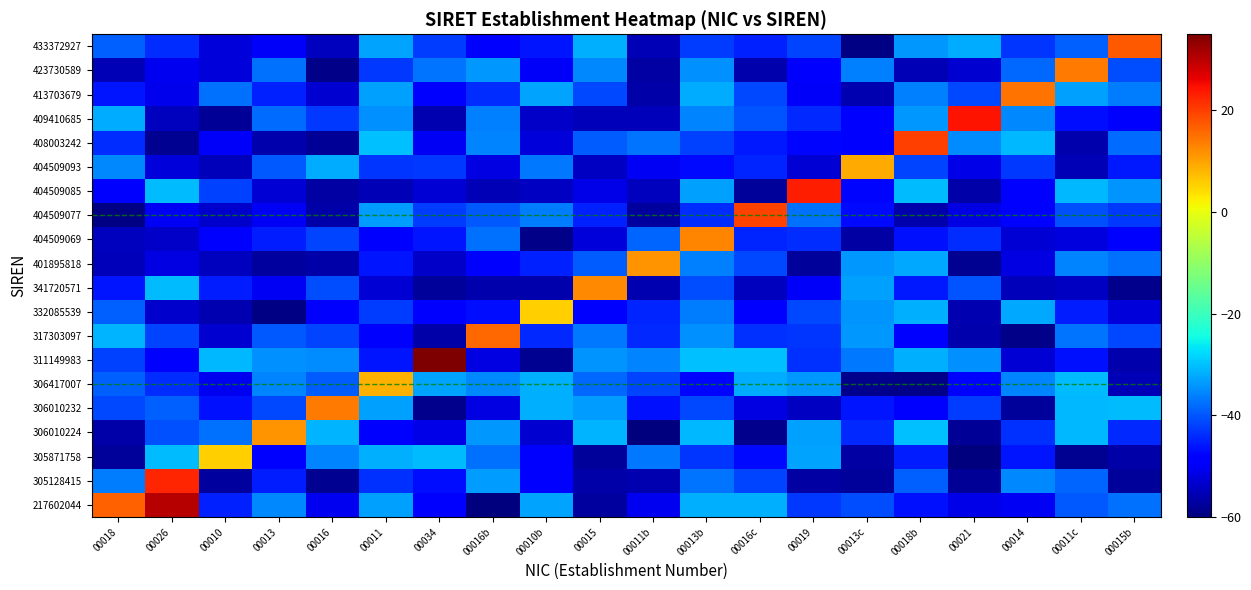

Reading right to left, list all the values displayed in this chart.

217602044: 00015b=-37.4	00011c=-39.8	00014=-50.1	00021=-51.2	00018b=-46.5	00013c=-41.0	00019=-42.8	00016c=-31.5	00013b=-31.5	00011b=-50.4	00015=-57.3	00010b=-32.8	00016b=-59.7	00034=-48.3	00011=-33.1	00016=-50.4	00013=-35.2	00010=-44.8	00026=30.5	00018=16.7
305128415: 00015b=-57.6	00011c=-38.8	00014=-35.3	00021=-57.8	00018b=-39.0	00013c=-57.5	00019=-57.0	00016c=-41.5	00013b=-37.2	00011b=-55.7	00015=-56.5	00010b=-49.5	00016b=-33.4	00034=-46.8	00011=-43.5	00016=-58.3	00013=-45.2	00010=-57.3	00026=22.4	00018=-36.3
305871758: 00015b=-56.4	00011c=-58.3	00014=-45.9	00021=-59.7	00018b=-45.2	00013c=-56.7	00019=-32.8	00016c=-47.3	00013b=-43.2	00011b=-36.7	00015=-57.5	00010b=-48.7	00016b=-37.4	00034=-30.4	00011=-31.6	00016=-35.6	00013=-48.9	00010=5.3	00026=-30.4	00018=-57.5
306010224: 00015b=-44.3	00011c=-30.9	00014=-43.4	00021=-57.8	00018b=-30.2	00013c=-44.2	00019=-33.3	00016c=-58.7	00013b=-30.9	00011b=-59.6	00015=-31.1	00010b=-53.3	00016b=-33.9	00034=-51.4	00011=-48.8	00016=-31.1	00013=11.6	00010=-37.6	00026=-40.5	00018=-56.5
306010232: 00015b=-30.4	00011c=-30.8	00014=-57.7	00021=-42.5	00018b=-49.4	00013c=-46.1	00019=-54.4	00016c=-51.7	00013b=-41.4	00011b=-46.3	00015=-33.3	00010b=-31.5	00016b=-51.6	00034=-58.6	00011=-33.0	00016=14.1	00013=-41.2	00010=-46.4	00026=-39.1	00018=-41.1
306417007: 00015b=-55.5	00011c=-30.4	00014=-35.7	00021=-48.7	00018b=-59.2	00013c=-58.6	00019=-34.0	00016c=-32.0	00013b=-47.5	00011b=-41.6	00015=-38.2	00010b=-31.5	00016b=-35.3	00034=-32.7	00011=8.5	00016=-39.5	00013=-35.6	00010=-50.7	00026=-43.9	00018=-39.1
311149983: 00015b=-56.1	00011c=-46.5	00014=-52.6	00021=-34.5	00018b=-31.7	00013c=-36.9	00019=-43.3	00016c=-30.1	00013b=-30.0	00011b=-35.6	00015=-34.1	00010b=-58.3	00016b=-51.8	00034=37.2	00011=-45.9	00016=-34.9	00013=-34.7	00010=-30.9	00026=-48.6	00018=-42.2
317303097: 00015b=-41.4	00011c=-37.3	00014=-59.1	00021=-56.0	00018b=-47.9	00013c=-33.7	00019=-43.2	00016c=-43.4	00013b=-34.4	00011b=-44.4	00015=-36.8	00010b=-44.4	00016b=16.0	00034=-56.6	00011=-49.3	00016=-41.5	00013=-39.8	00010=-53.1	00026=-41.8	00018=-31.4
332085539: 00015b=-52.3	00011c=-45.2	00014=-32.2	00021=-55.6	00018b=-31.5	00013c=-34.1	00019=-41.3	00016c=-48.1	00013b=-36.5	00011b=-44.6	00015=-49.6	00010b=5.4	00016b=-46.9	00034=-48.2	00011=-42.3	00016=-49.5	00013=-59.6	00010=-55.9	00026=-53.6	00018=-38.9
341720571: 00015b=-58.8	00011c=-54.2	00014=-54.8	00021=-40.0	00018b=-45.8	00013c=-33.1	00019=-49.6	00016c=-54.5	00013b=-40.8	00011b=-55.8	00015=12.4	00010b=-56.2	00016b=-56.1	00034=-57.7	00011=-52.8	00016=-41.0	00013=-50.1	00010=-45.2	00026=-30.6	00018=-46.2
401895818: 00015b=-37.6	00011c=-35.8	00014=-51.7	00021=-58.2	00018b=-32.4	00013c=-33.8	00019=-57.5	00016c=-41.2	00013b=-36.0	00011b=11.5	00015=-39.3	00010b=-44.9	00016b=-49.1	00034=-53.8	00011=-46.2	00016=-56.4	00013=-57.3	00010=-54.7	00026=-51.6	00018=-54.9
404509069: 00015b=-48.7	00011c=-51.9	00014=-52.7	00021=-44.0	00018b=-46.6	00013c=-56.8	00019=-44.0	00016c=-44.6	00013b=13.0	00011b=-38.6	00015=-52.4	00010b=-58.9	00016b=-37.6	00034=-46.1	00011=-48.9	00016=-41.5	00013=-45.5	00010=-48.9	00026=-53.7	00018=-54.5
404509077: 00015b=-42.9	00011c=-40.6	00014=-49.1	00021=-51.5	00018b=-56.2	00013c=-47.1	00019=-37.6	00016c=19.5	00013b=-43.9	00011b=-57.4	00015=-45.0	00010b=-36.3	00016b=-39.6	00034=-42.2	00011=-33.3	00016=-56.4	00013=-50.2	00010=-53.7	00026=-50.3	00018=-59.4
404509085: 00015b=-34.0	00011c=-30.9	00014=-48.1	00021=-56.6	00018b=-30.5	00013c=-47.7	00019=23.1	00016c=-57.6	00013b=-33.1	00011b=-54.8	00015=-51.4	00010b=-54.4	00016b=-55.2	00034=-52.6	00011=-55.4	00016=-56.9	00013=-52.9	00010=-41.8	00026=-30.4	00018=-49.3
404509093: 00015b=-45.6	00011c=-55.4	00014=-42.6	00021=-51.3	00018b=-41.7	00013c=9.3	00019=-52.7	00016c=-44.8	00013b=-47.2	00011b=-50.3	00015=-54.4	00010b=-36.9	00016b=-51.6	00034=-42.9	00011=-43.3	00016=-32.1	00013=-39.9	00010=-54.9	00026=-52.3	00018=-35.5
408003242: 00015b=-38.1	00011c=-56.3	00014=-31.0	00021=-35.1	00018b=20.0	00013c=-49.5	00019=-47.6	00016c=-45.9	00013b=-42.1	00011b=-37.2	00015=-39.6	00010b=-52.4	00016b=-35.7	00034=-50.3	00011=-30.3	00016=-58.1	00013=-56.0	00010=-49.9	00026=-58.4	00018=-44.0
409410685: 00015b=-48.7	00011c=-46.8	00014=-35.5	00021=24.6	00018b=-33.7	00013c=-49.2	00019=-44.3	00016c=-40.0	00013b=-35.6	00011b=-55.1	00015=-55.1	00010b=-54.0	00016b=-36.1	00034=-55.8	00011=-34.7	00016=-42.8	00013=-37.8	00010=-58.0	00026=-54.6	00018=-31.8
413703679: 00015b=-36.3	00011c=-33.2	00014=14.9	00021=-41.4	00018b=-36.2	00013c=-55.8	00019=-50.0	00016c=-41.2	00013b=-31.8	00011b=-56.5	00015=-41.3	00010b=-32.8	00016b=-43.7	00034=-48.5	00011=-33.0	00016=-53.0	00013=-44.9	00010=-37.6	00026=-51.0	00018=-46.1
423730589: 00015b=-40.8	00011c=14.1	00014=-38.3	00021=-53.1	00018b=-55.5	00013c=-36.1	00019=-48.1	00016c=-56.2	00013b=-34.6	00011b=-56.7	00015=-35.4	00010b=-49.7	00016b=-33.7	00034=-37.1	00011=-42.9	00016=-59.0	00013=-37.7	00010=-52.5	00026=-50.6	00018=-55.4
433372927: 00015b=17.5	00011c=-39.1	00014=-43.0	00021=-32.0	00018b=-33.8	00013c=-59.5	00019=-41.7	00016c=-44.8	00013b=-42.4	00011b=-55.4	00015=-31.6	00010b=-46.1	00016b=-48.0	00034=-42.5	00011=-32.7	00016=-54.6	00013=-49.6	00010=-52.4	00026=-43.7	00018=-39.2